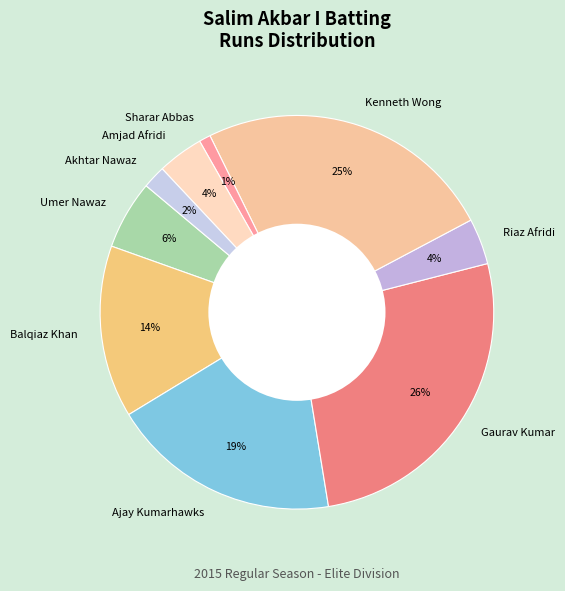

Does Riaz Afridi represent more than half of the total?

No